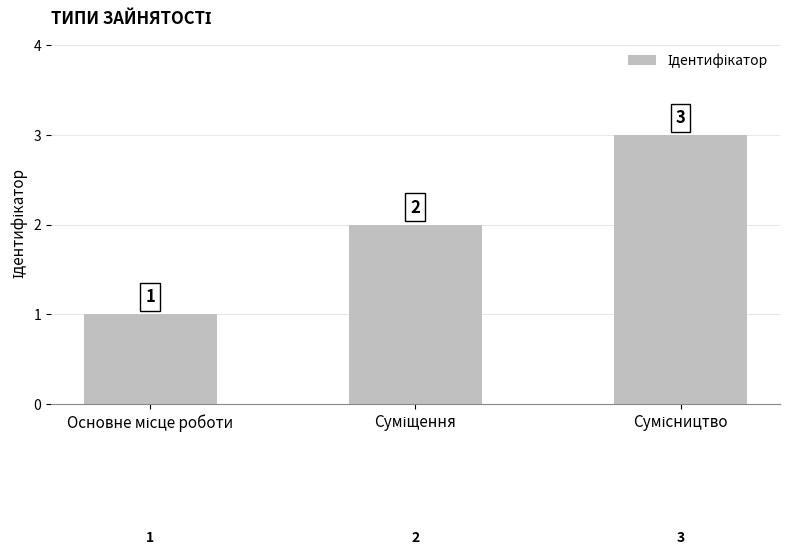

What is the maximum value shown in the chart?

3